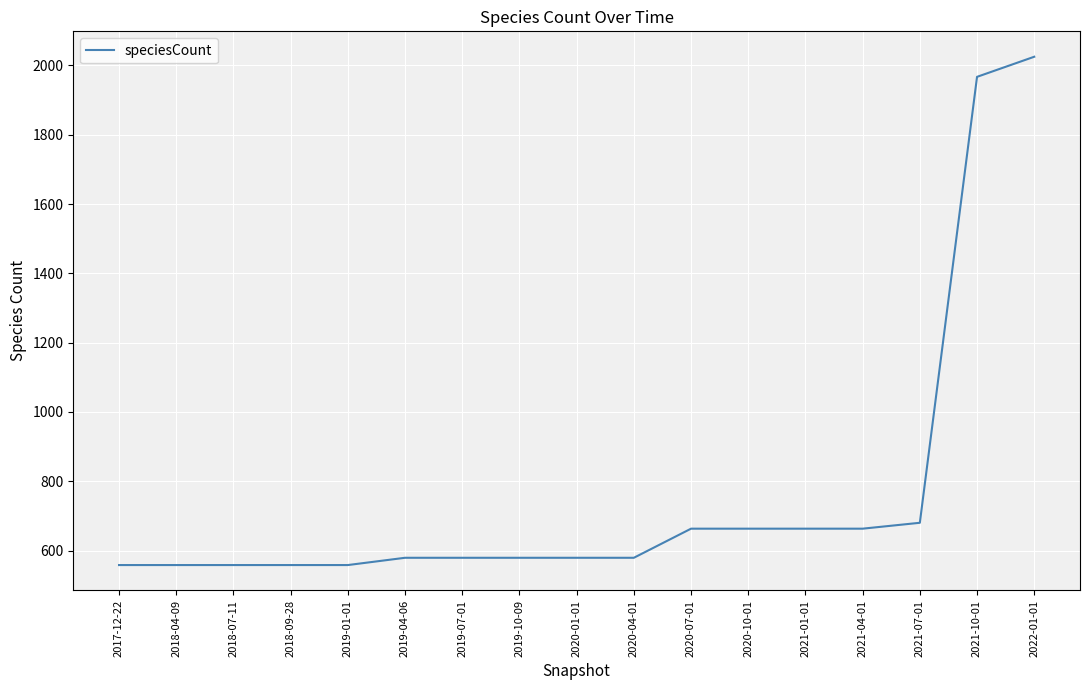

What is the ratio of the value at 2021-10-01 to the value at 2020-07-01?

3.0